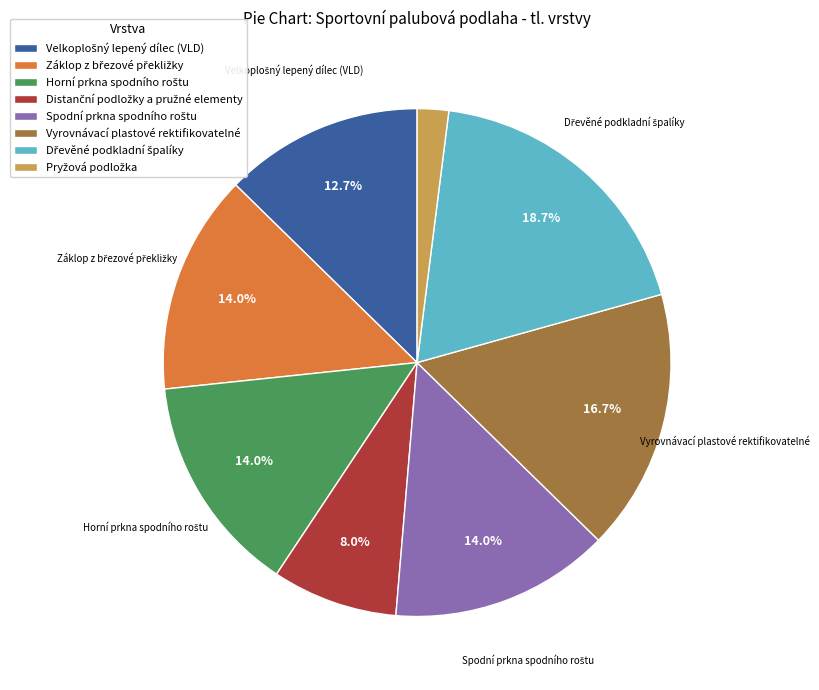

Does Vyrovnávací plastové rektifikovatelné represent more than half of the total?

No